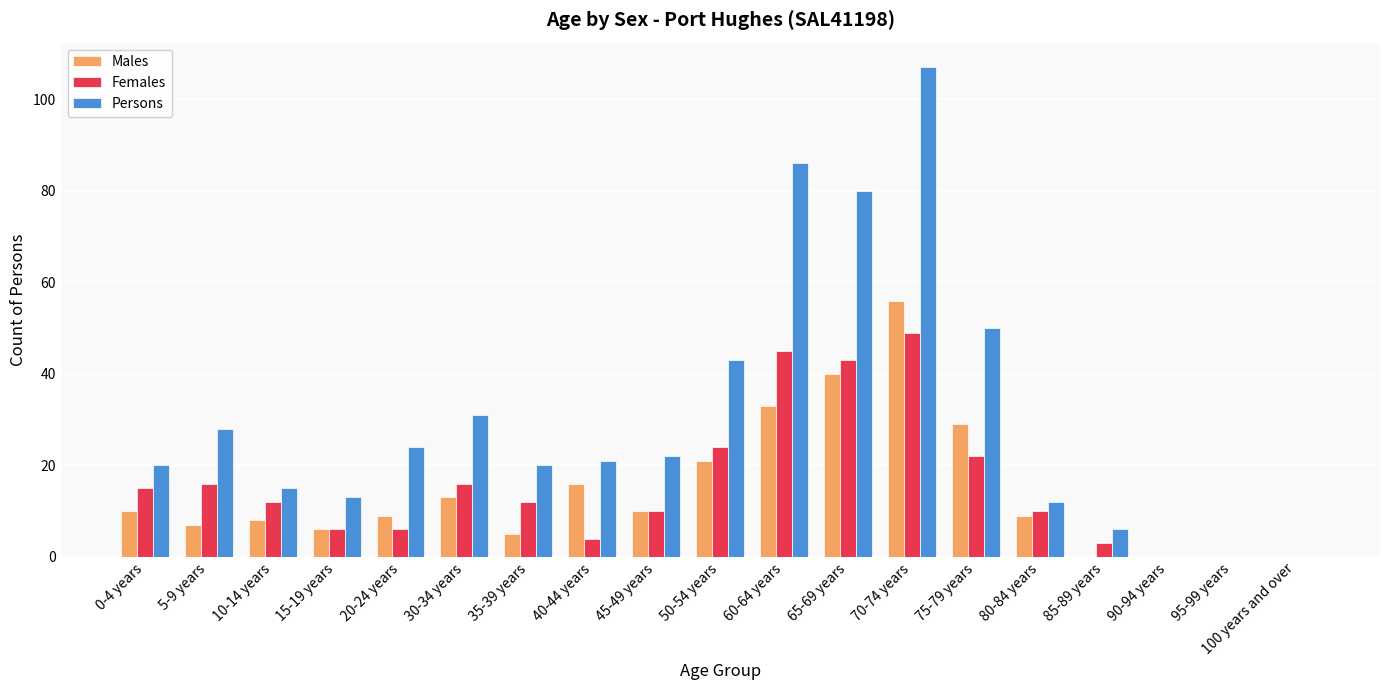

The Persons series shows 20 at 0-4 years. True or false?

True